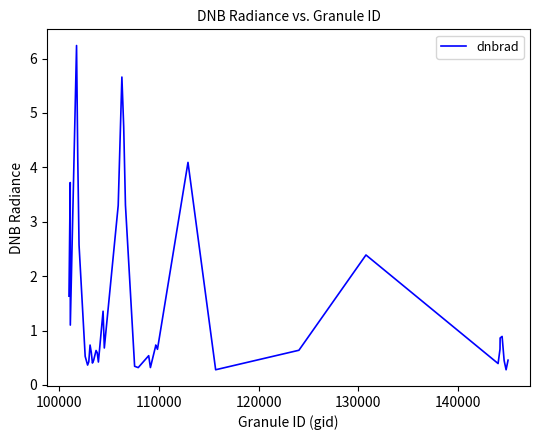

What is the minimum value shown in the chart?

0.3